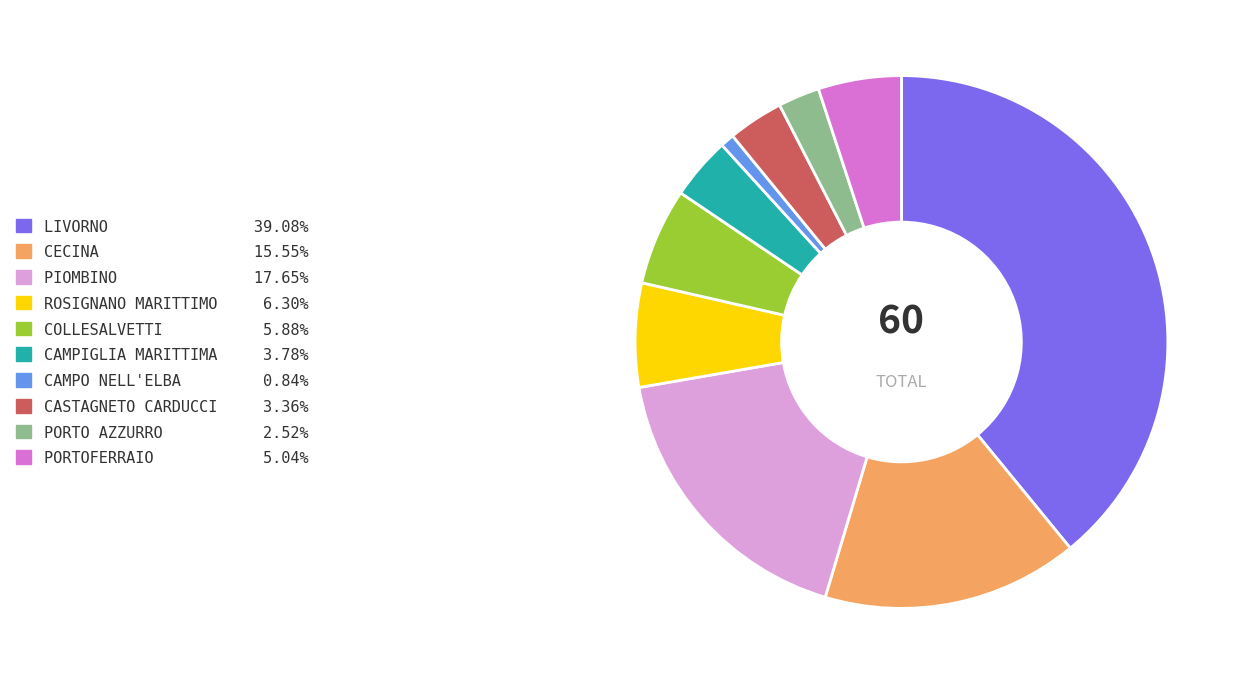

Which category has the smallest portion of the pie?

CAMPO NELL'ELBA